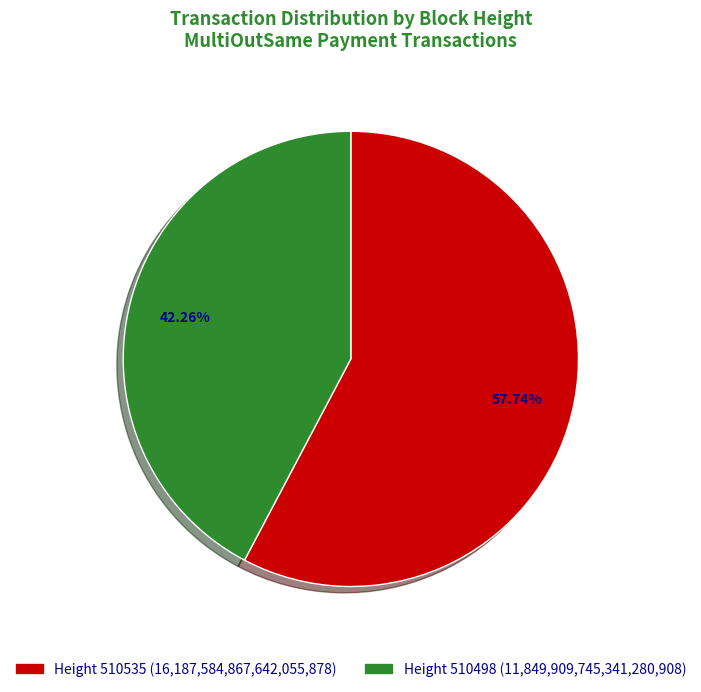

Is the sum of Height 510498 (11,849,909,745,341,280,908) and Height 510535 (16,187,584,867,642,055,878) greater than half?

Yes